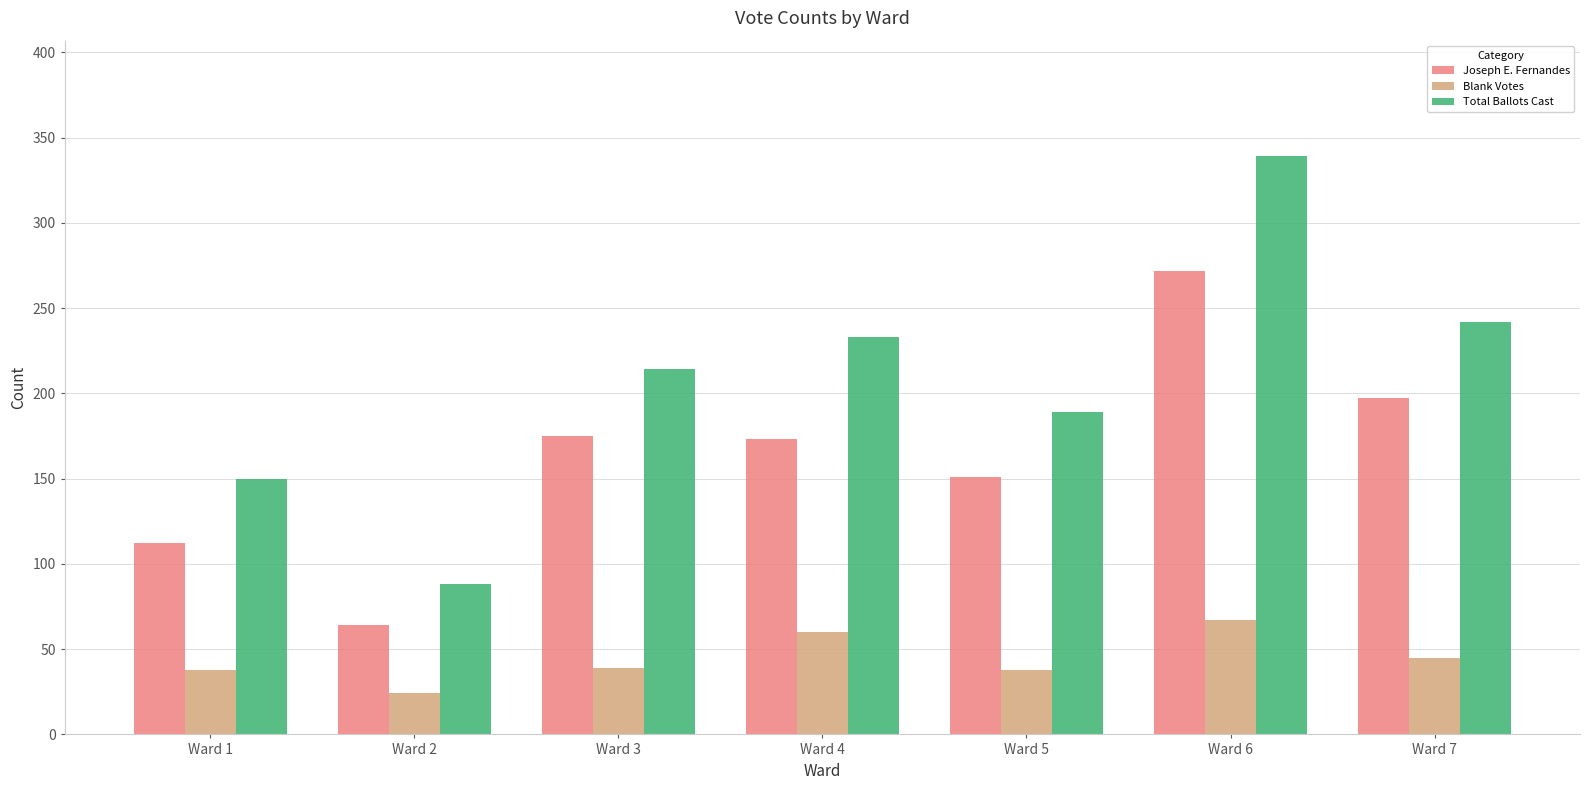

What is the total value across all series at Ward 7?

484